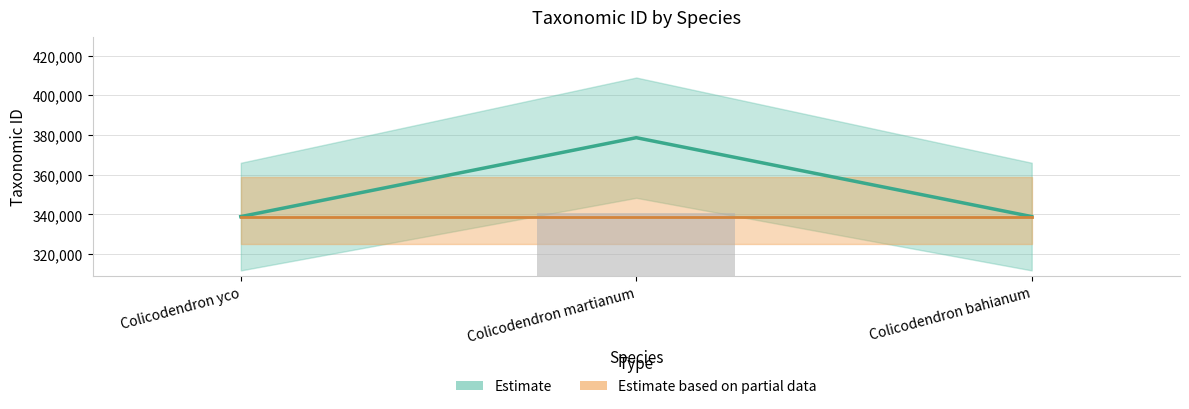

What is the value of the Partial_mid bar at the 2nd from the left?

338762